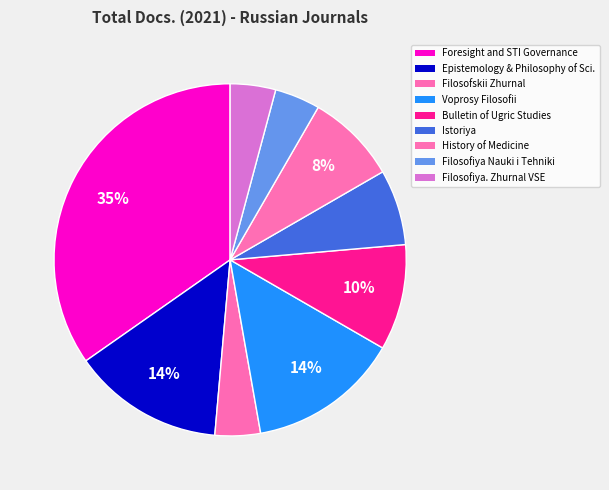

How many slices are in this pie chart?

9